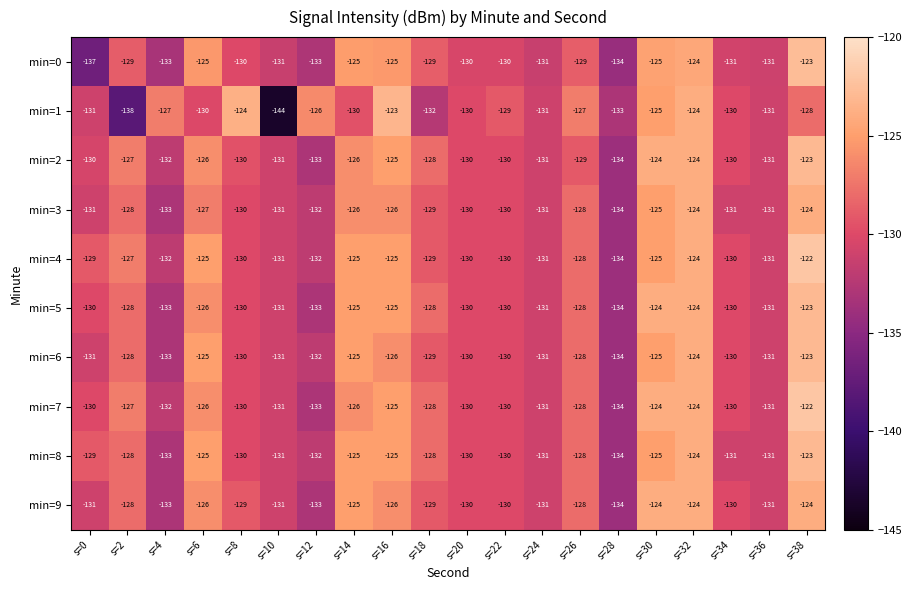

At which label is min=9 closest to -129?

s=8